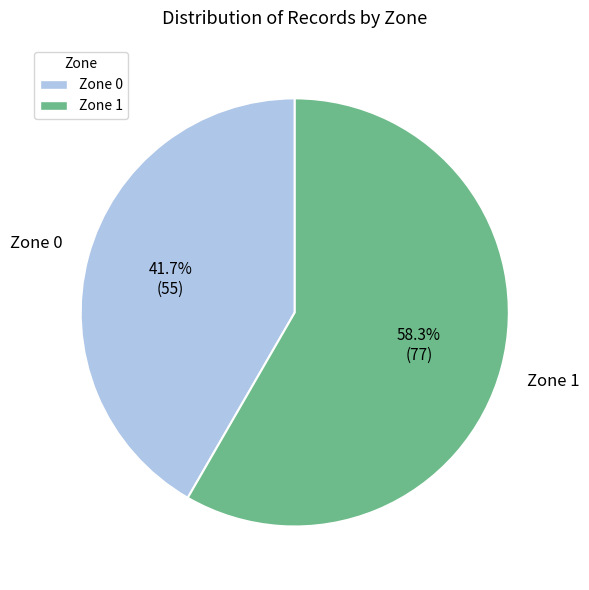

Which slice is the smallest?

Zone 0